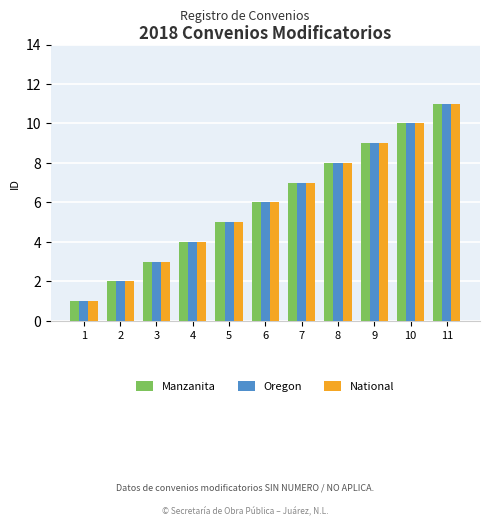

At which category is the sum across all series the highest?

11